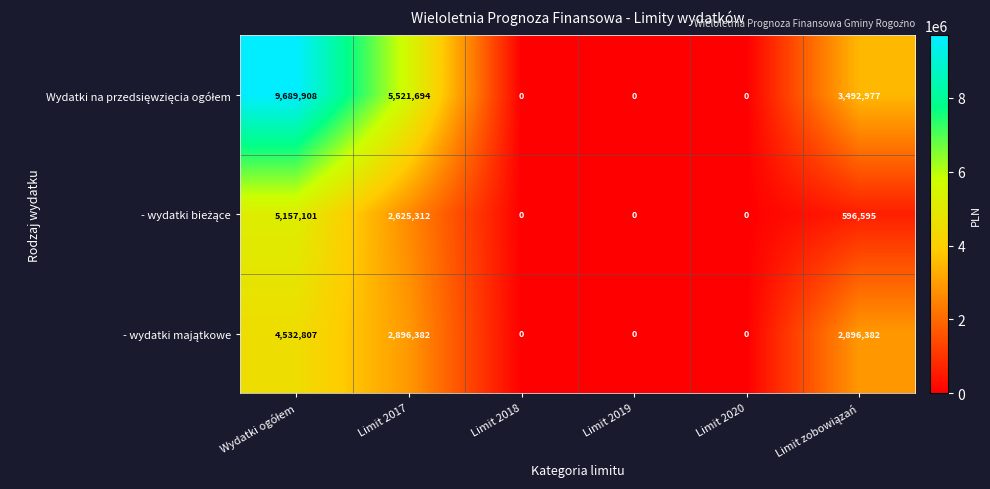

At how many categories does at least one series exceed 1642454?

3